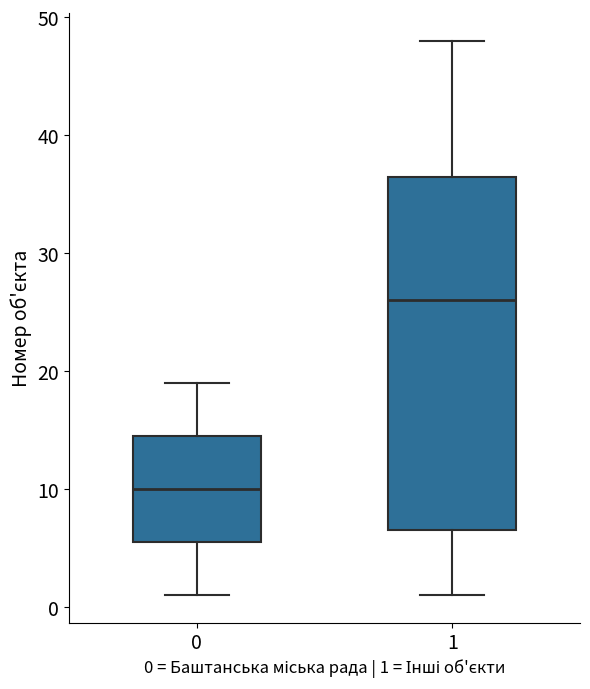

Where is the upper edge of the box at x = 0 on the y-axis? The values are not printed on the chart, so give them approximately, as read against the axis.

15